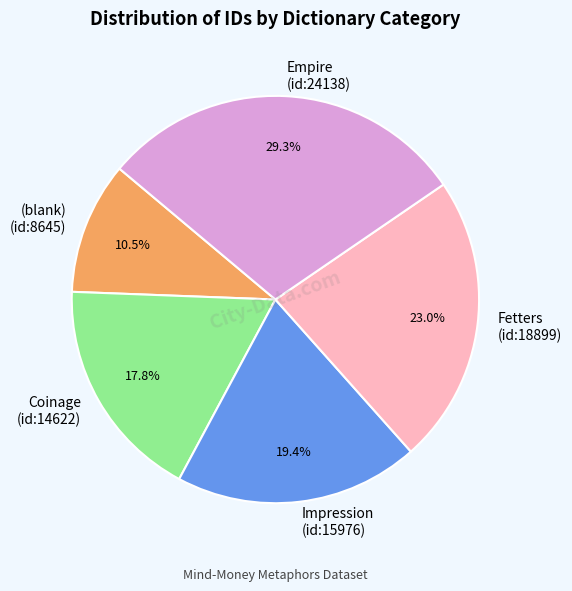

Is there a majority slice in this chart?

No